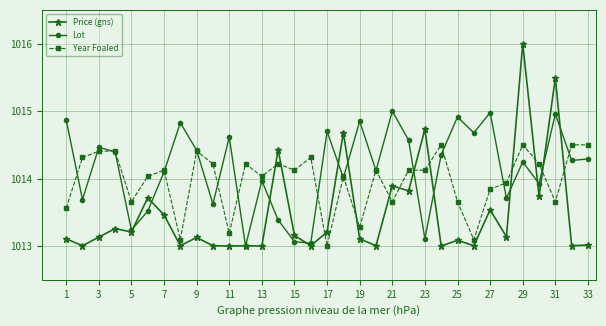

True or false: Price (gns) and Year Foaled cross at least once.

True